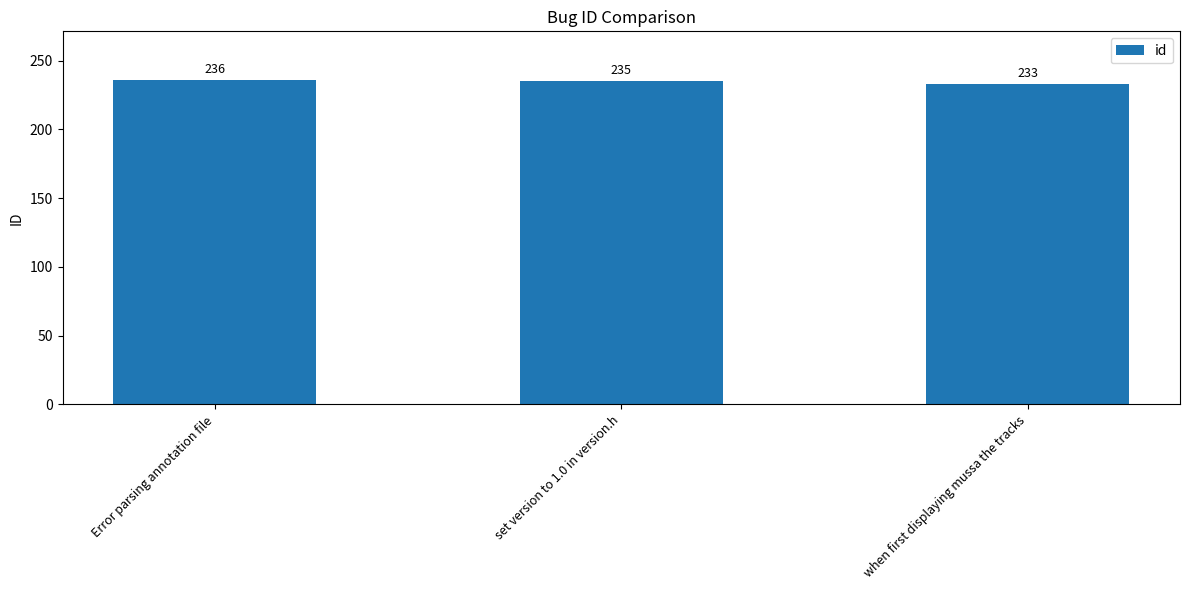

What is the minimum value shown in the chart?

233